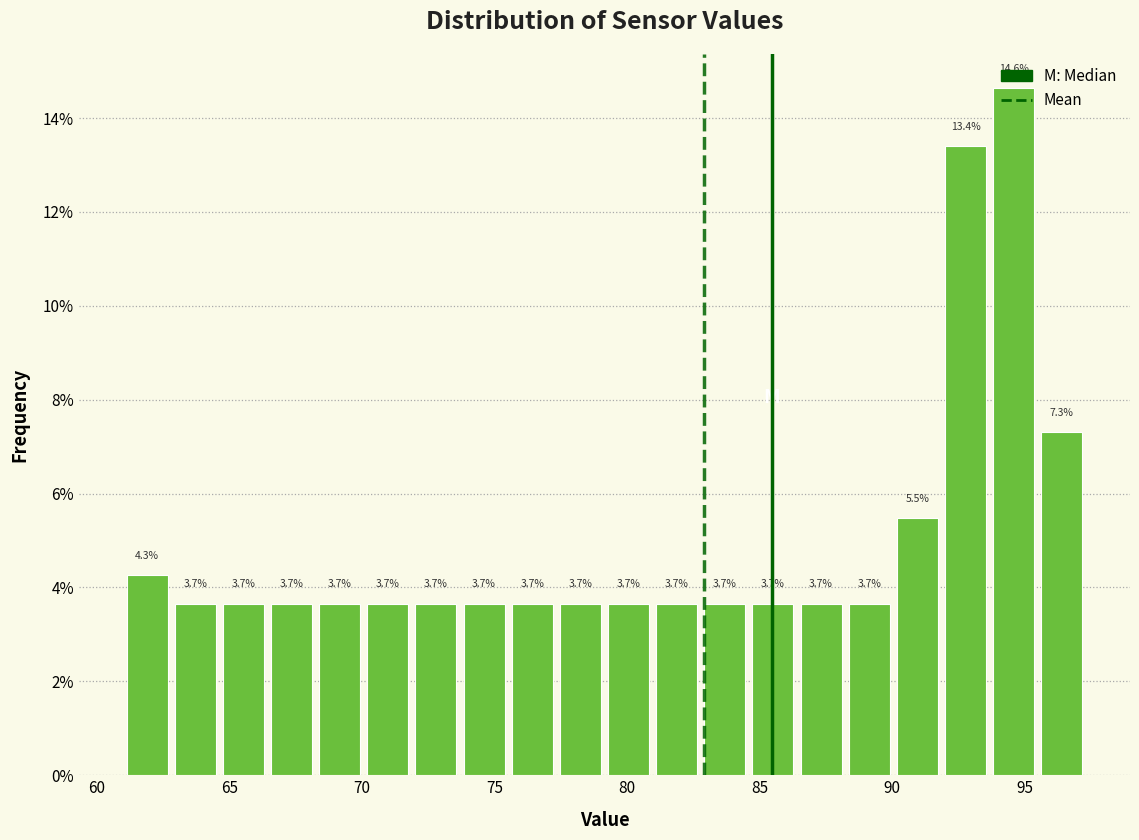

Read against the x-axis, roughly where is the centre of the tallest bar?

94.5